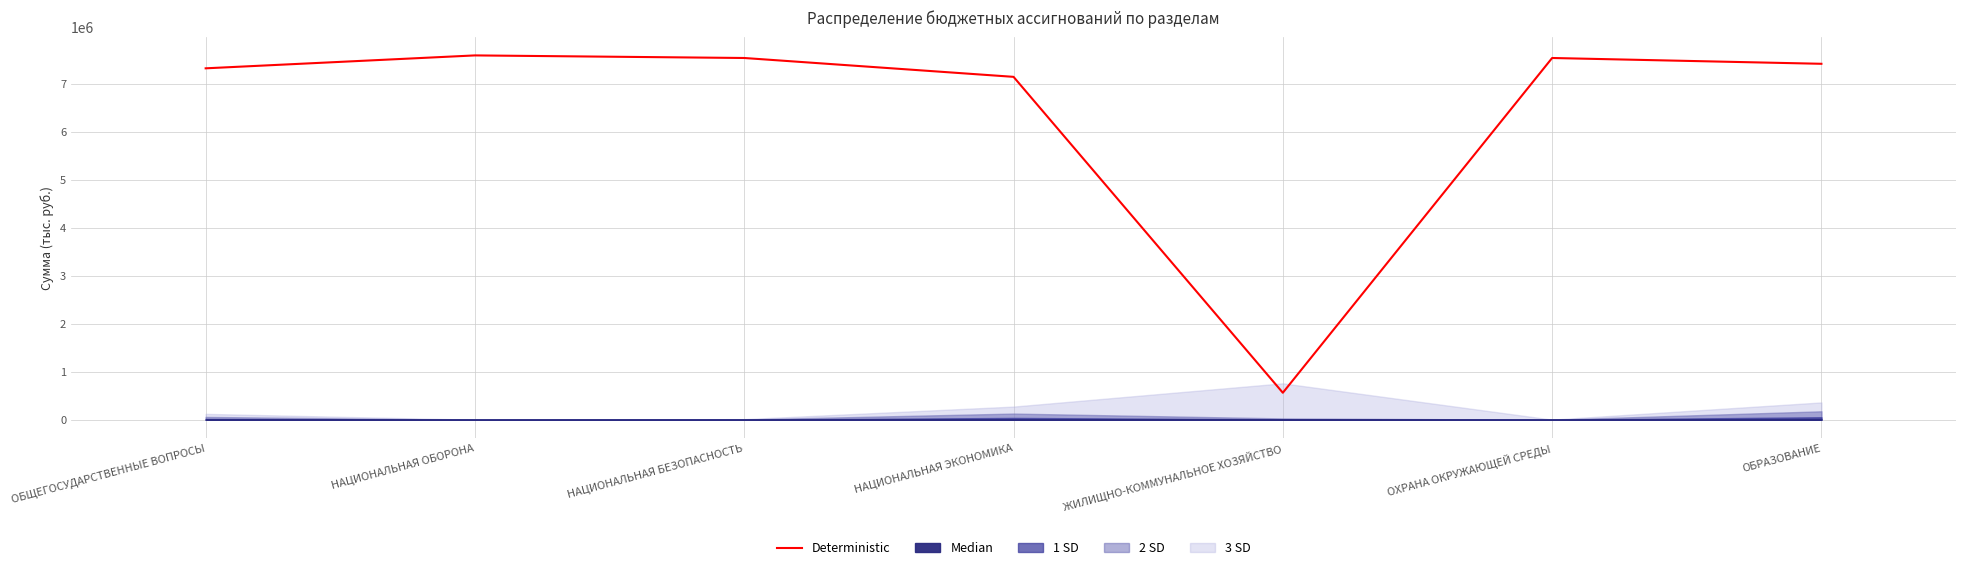

Reading right to left, extract all data points from this chart.

7414353.5	7535204.8	562794.4	7142566.6	7535145.6	7588972.7	7320071.1